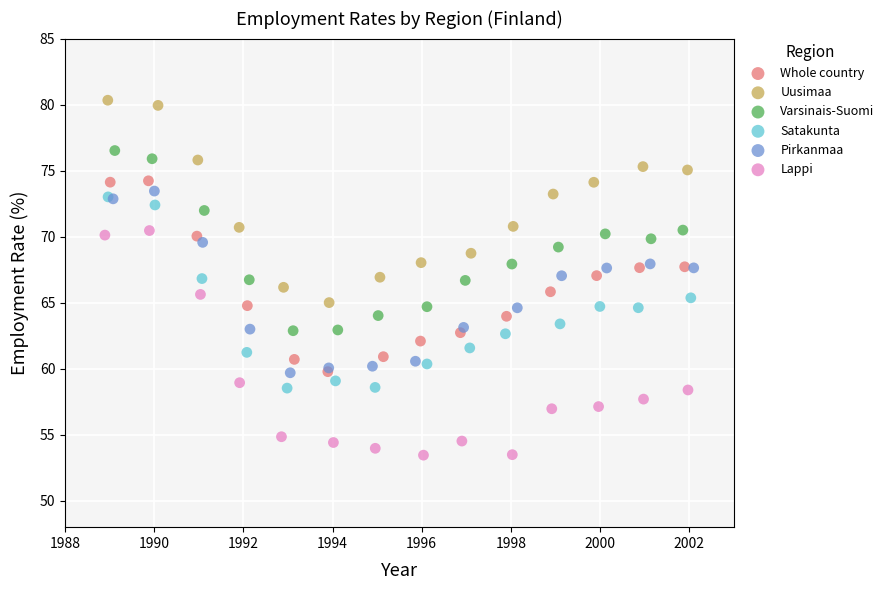

Which series has the widest spread of Y values?

Lappi